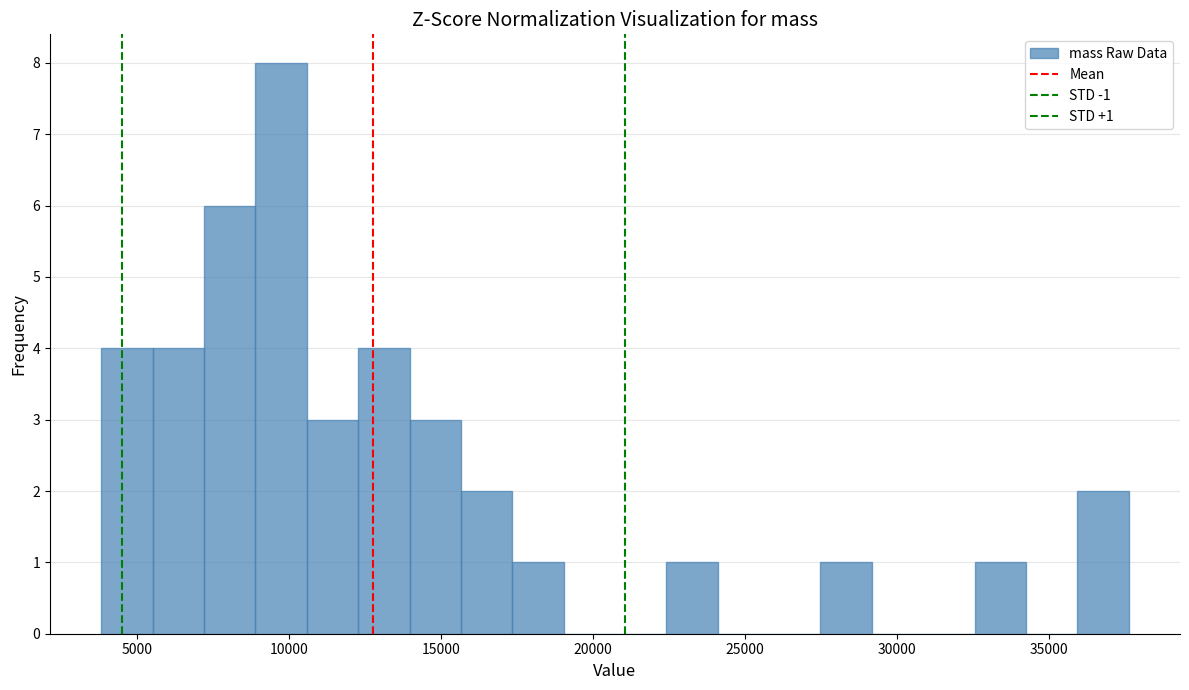

Read against the x-axis, roughly where is the centre of the tallest bar?

9500